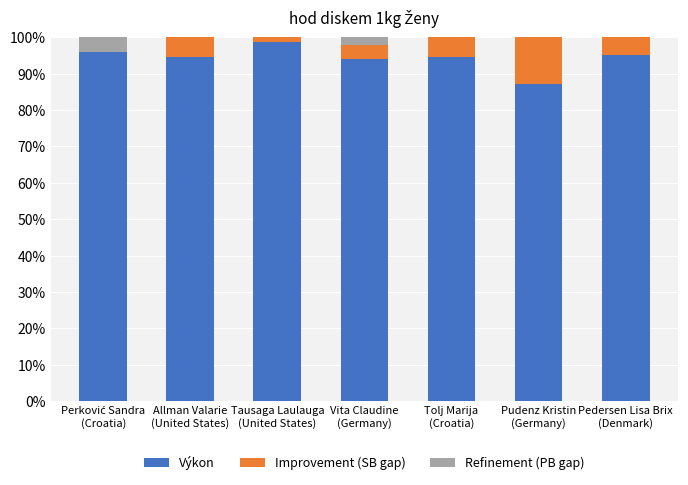

What is the highest value of the Výkon series?

98.6